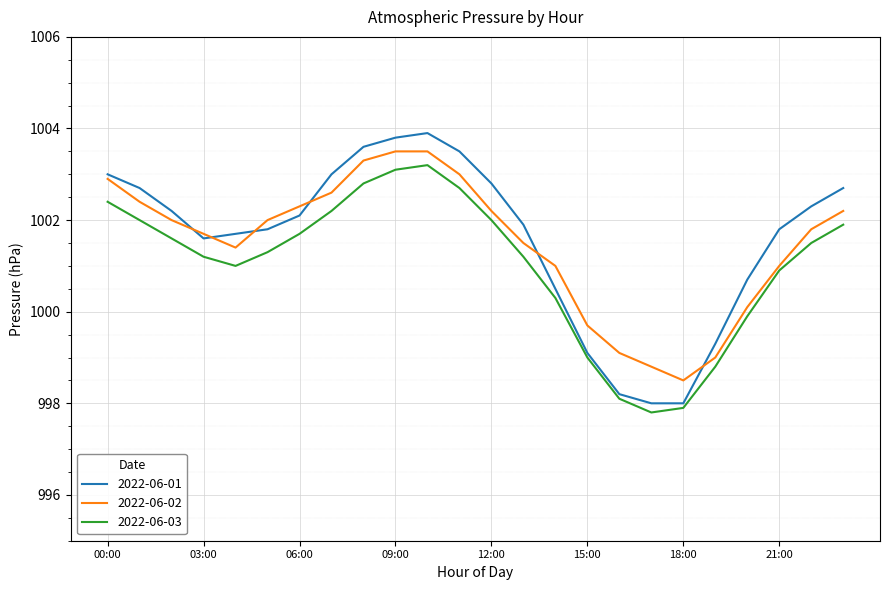

What is the lowest value of the 2022-06-02 series?

998.5